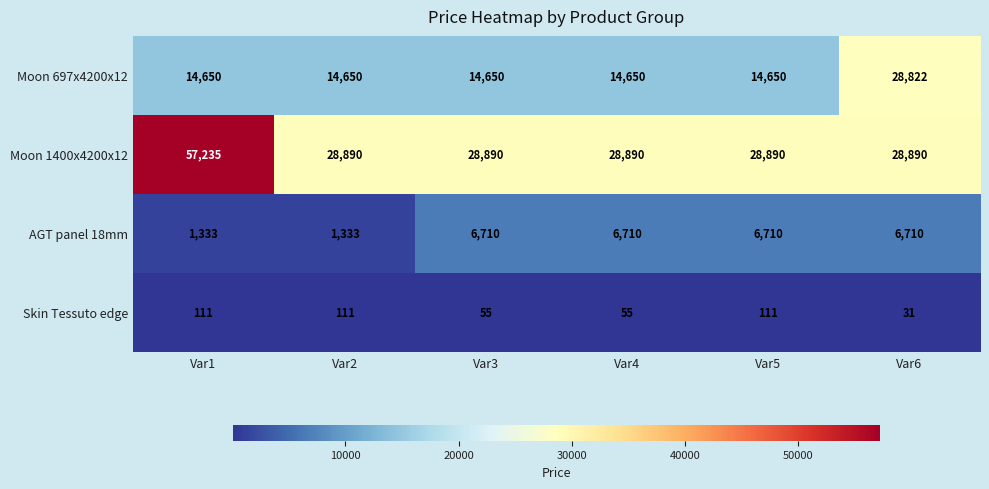

At Var6, list the series in order from smallest to largest.

Skin Tessuto edge, AGT panel 18mm, Moon 697x4200x12, Moon 1400x4200x12